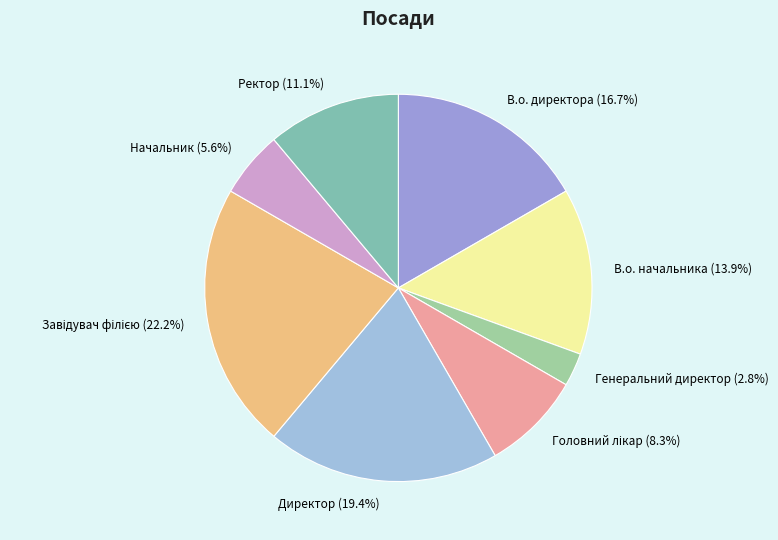

Approximately how many times larger is the value at В.о. начальника compared to В.о. директора?

0.8